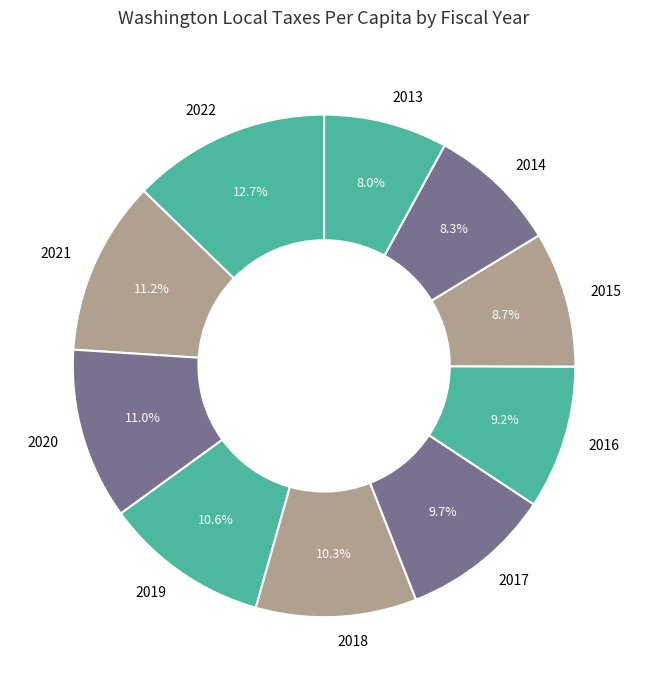

What is the largest slice in the pie chart?

2022